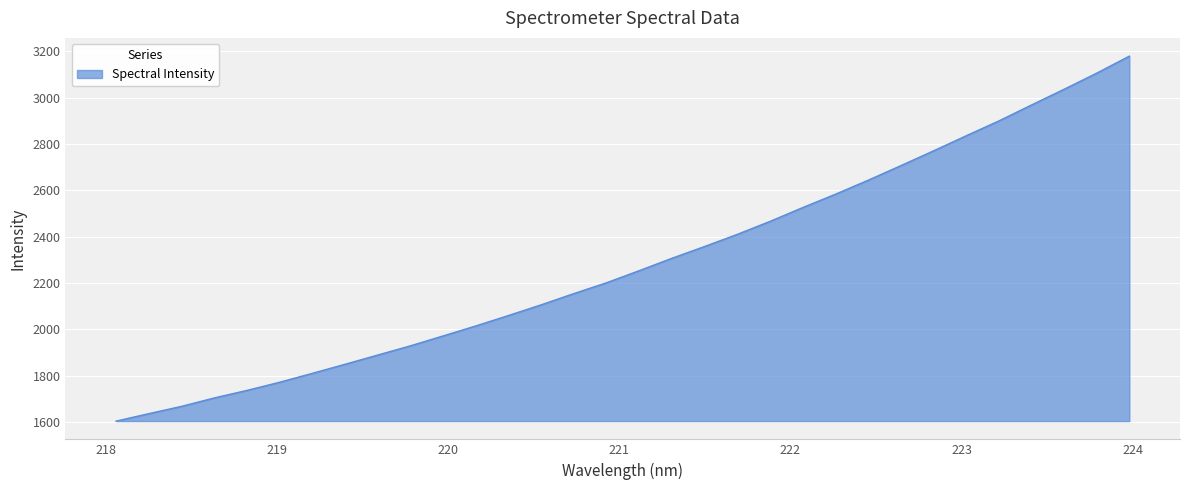

What is the difference between the maximum and minimum values?

1575.6